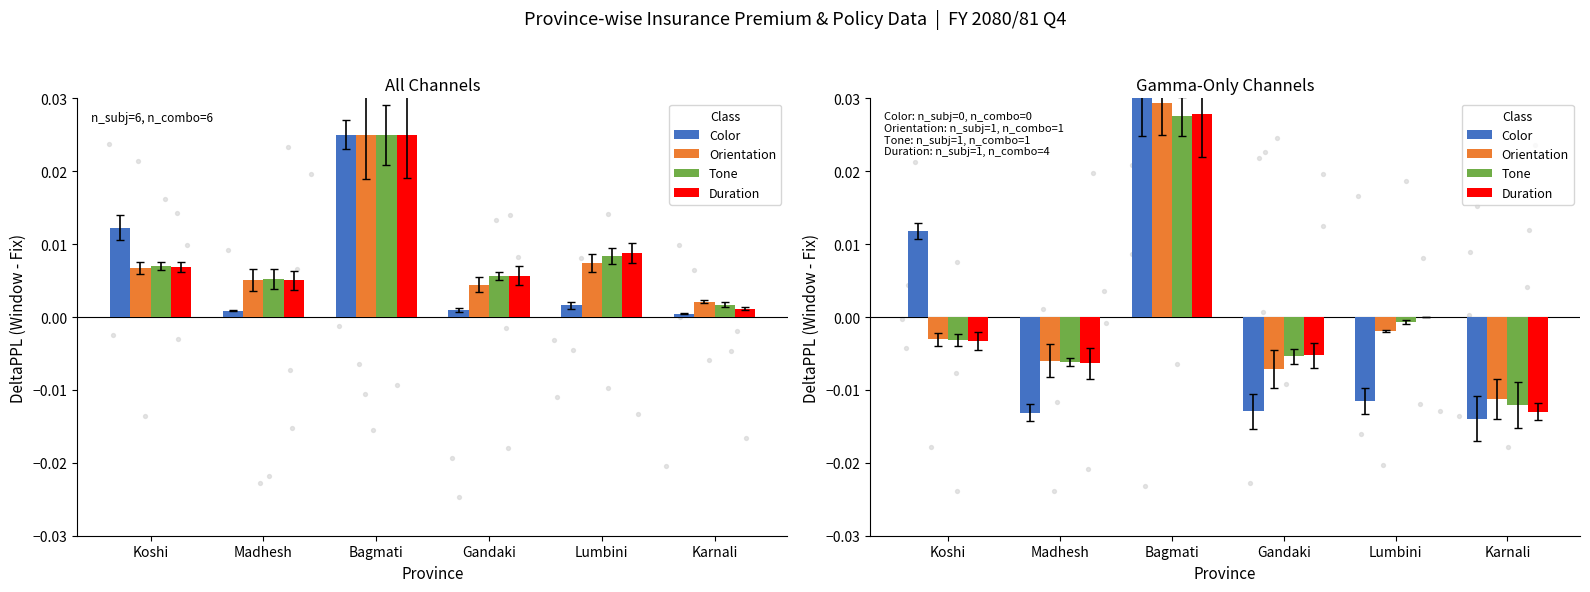

Which series contains the highest Y value?

Color